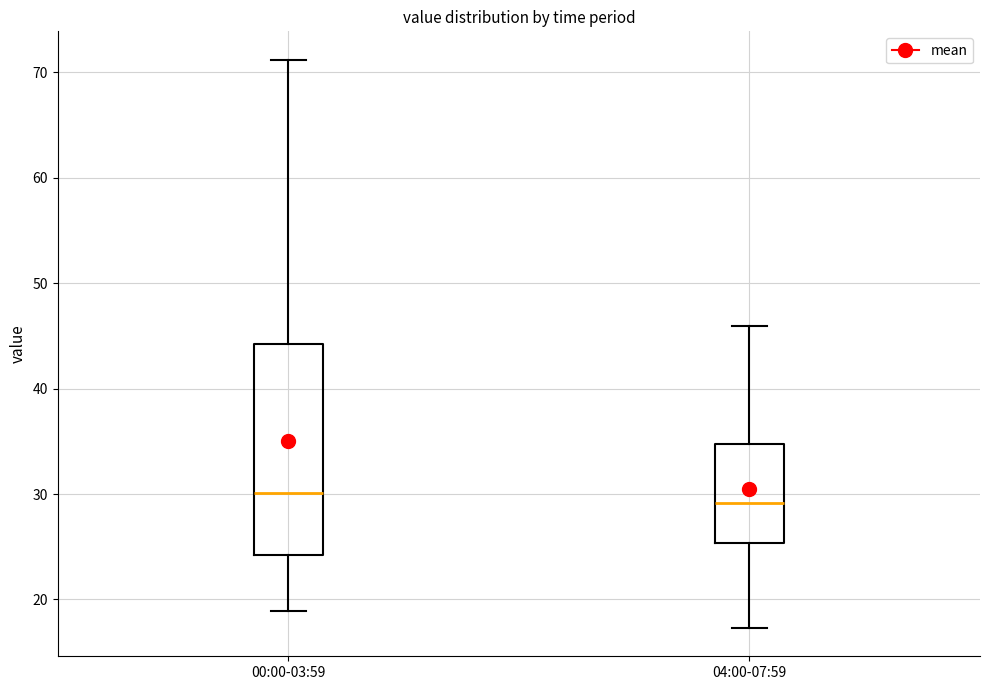

Comparing the boxes themselves (not the whiskers), which one is the tallest?

00:00-03:59